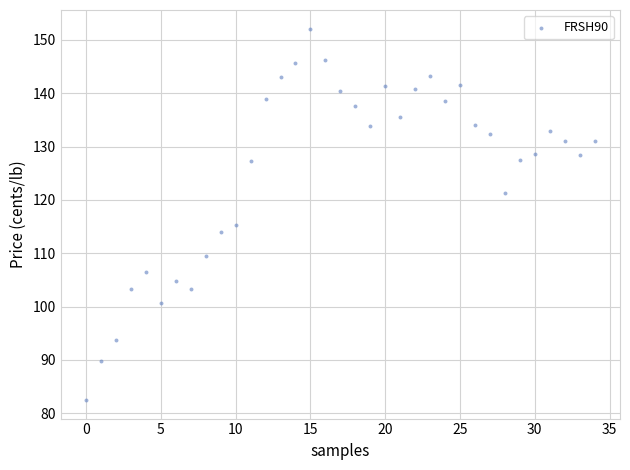

What Y value in the scatter plot is closest to 117?

115.3